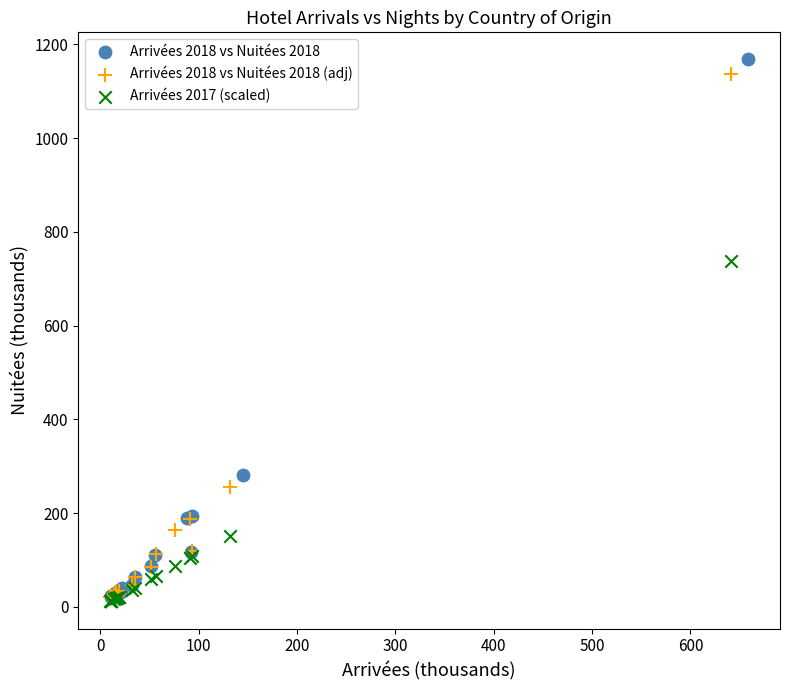

Which series has the largest Y range (max minus min)?

Arrivées 2018 vs Nuitées 2018